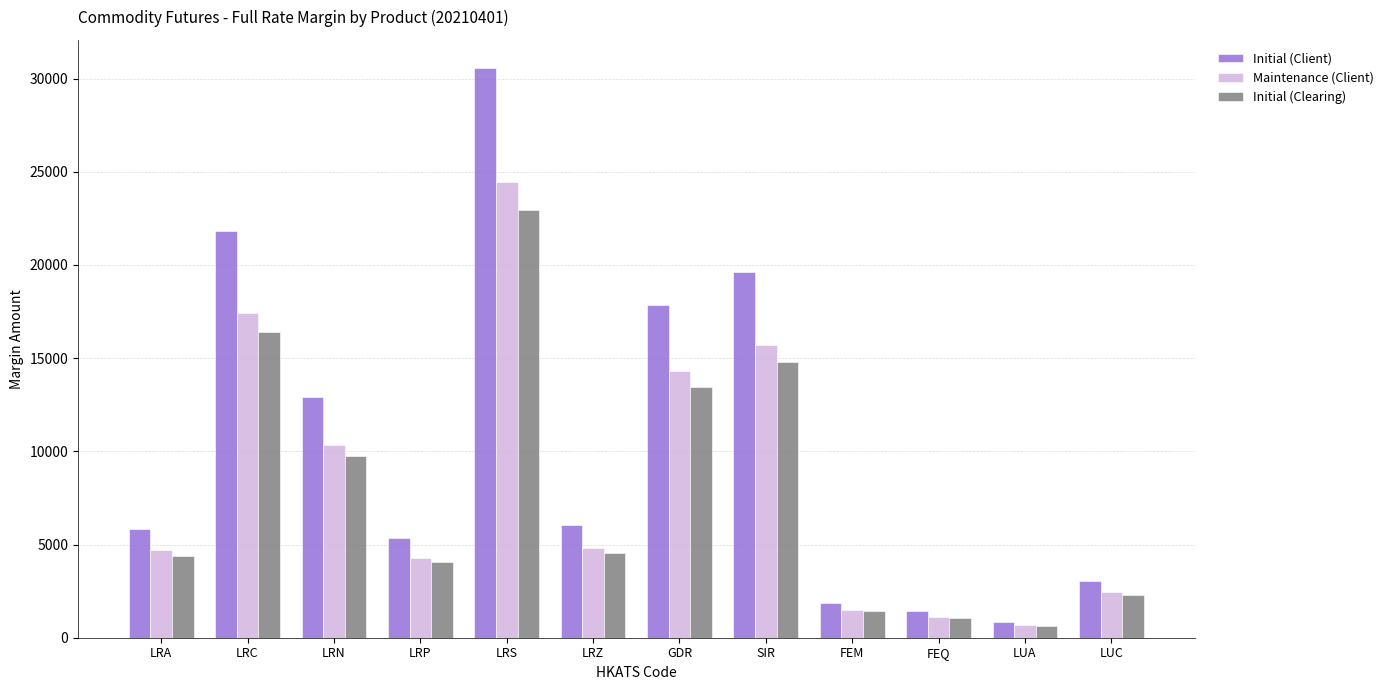

What are all the series names shown in the legend?

Initial (Client), Maintenance (Client), Initial (Clearing)